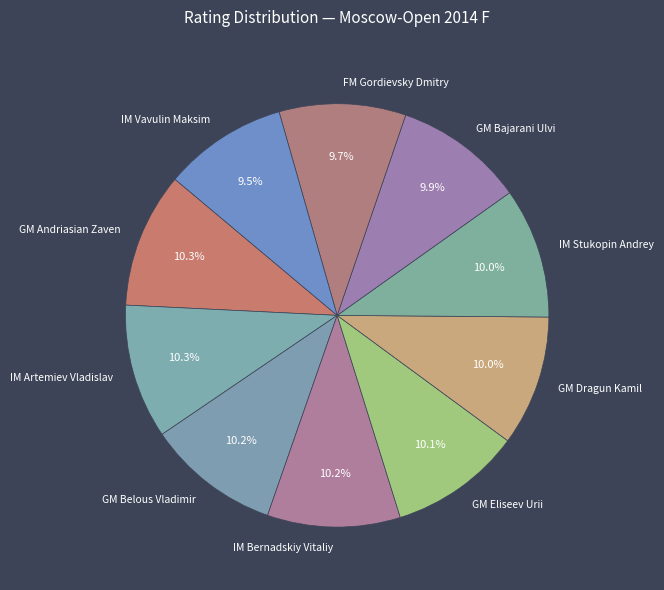

What is the ratio of the value at GM Belous Vladimir to the value at IM Stukopin Andrey?

1.0